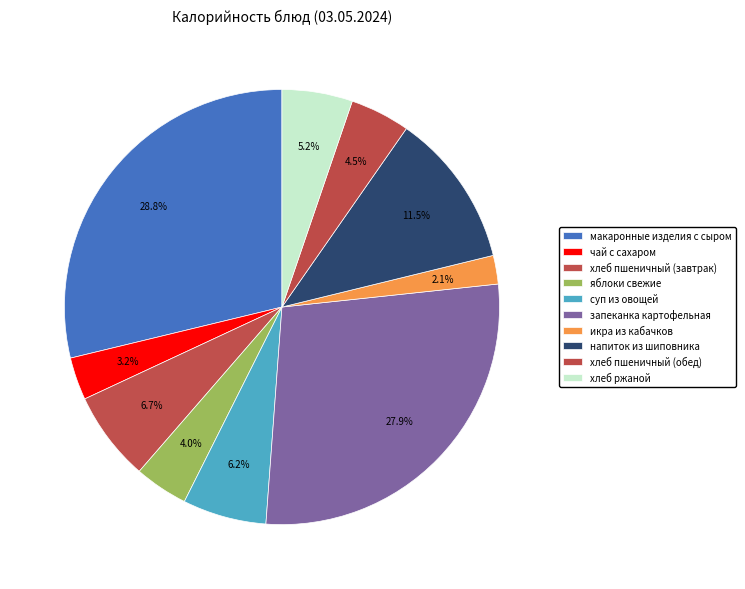

What is the largest slice in the pie chart?

макаронные изделия с сыром